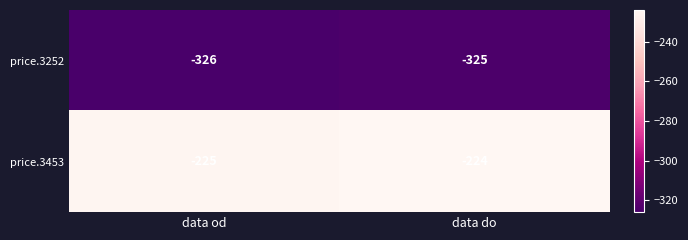

Reading left to right, list all the values displayed in this chart.

price.3252: -326	-325
price.3453: -225	-224